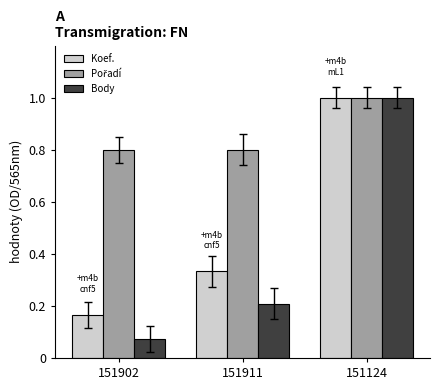

What is the average value of the Koef. series?

0.5